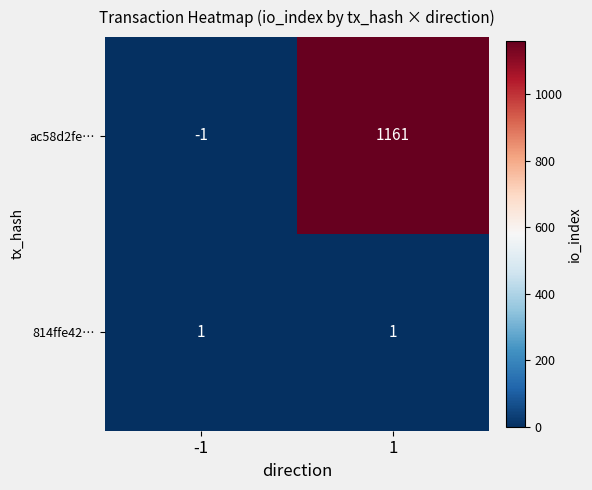

Which series has the largest range (max minus min)?

ac58d2fe…